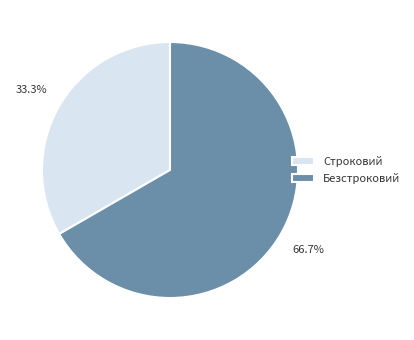

The Строковий slice represents 33% of the pie. True or false?

True